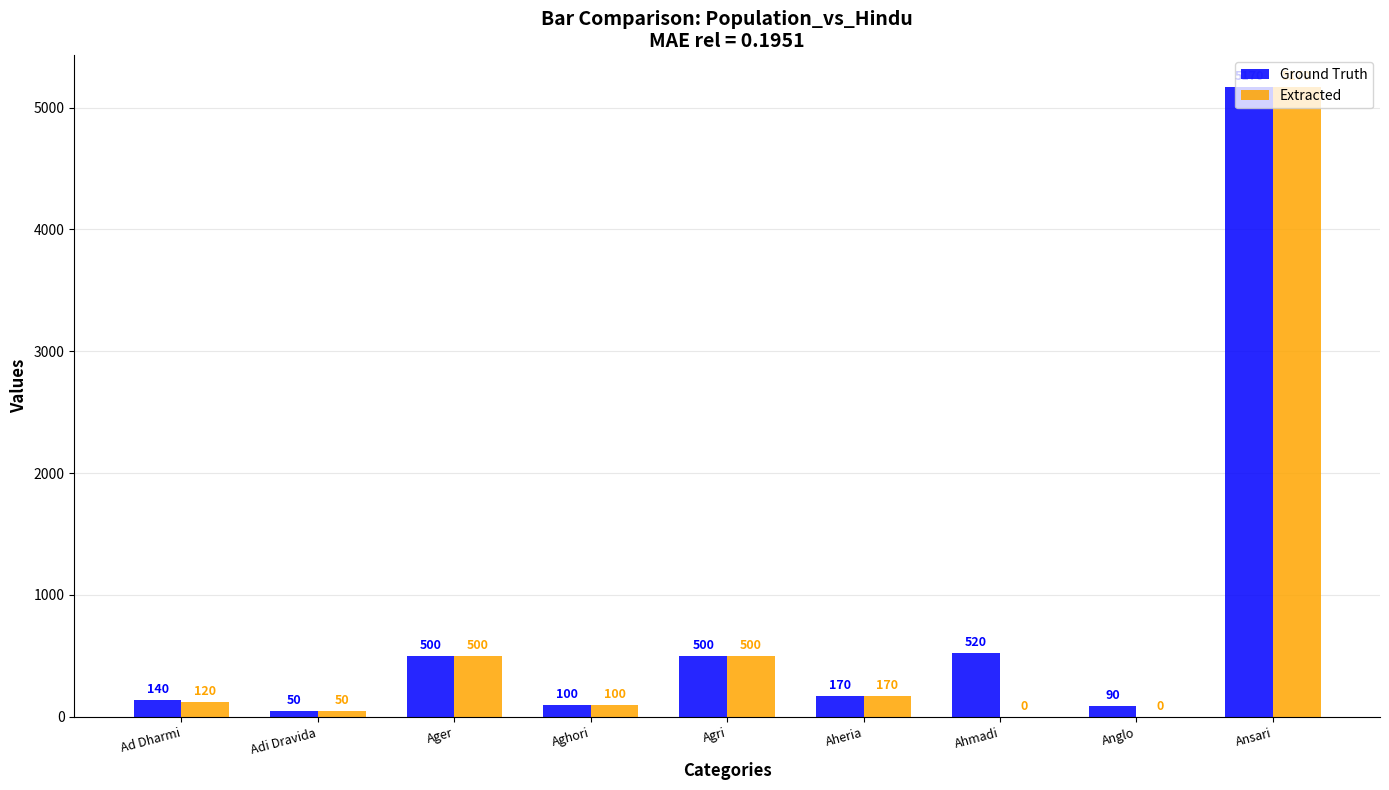

Which label corresponds to the largest value in the chart?

Ansari